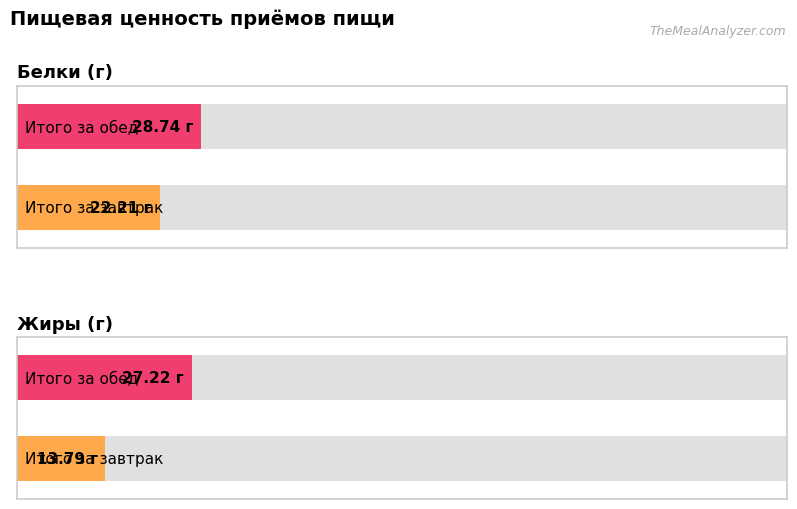

What position from the right is Итого за завтрак?

2